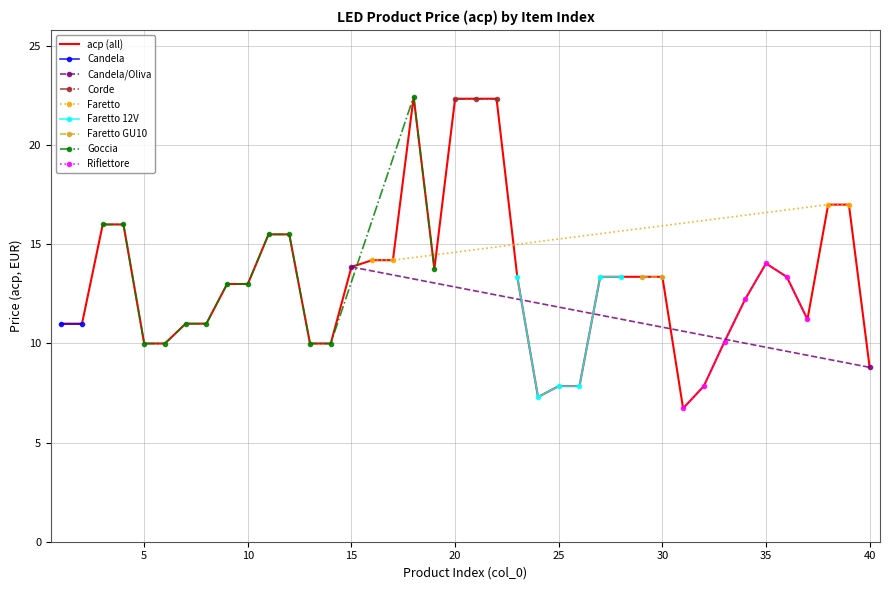

The value at 1 is 11.0. True or false?

True